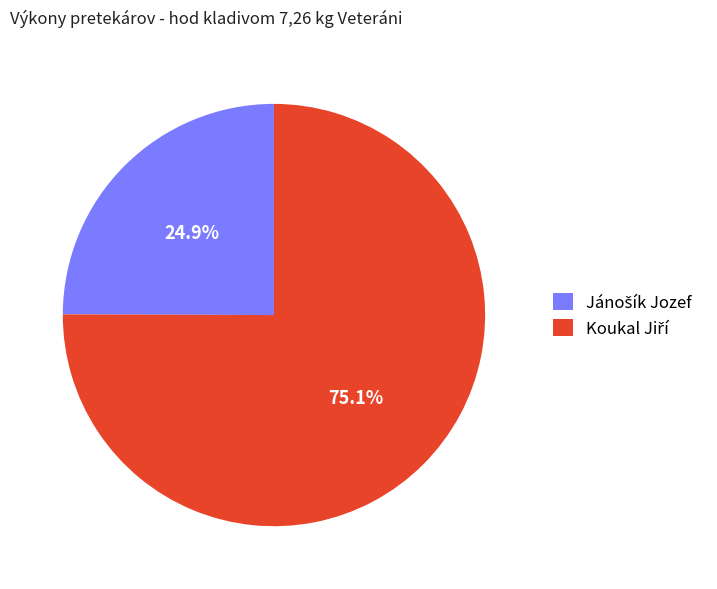

Does any single category account for the majority?

Yes